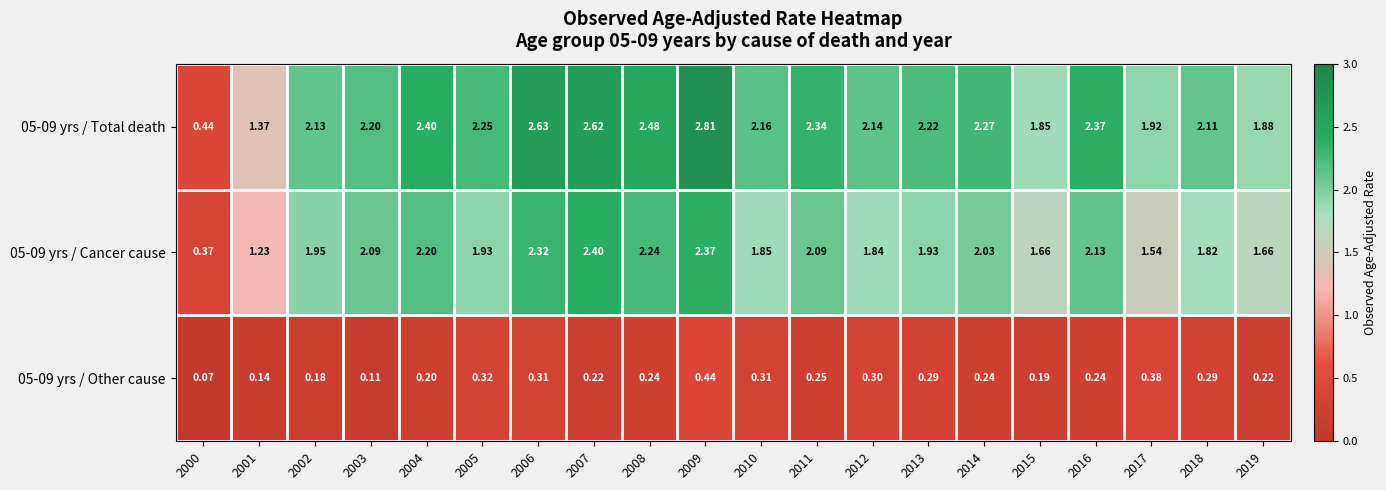

Count the number of data series in this chart.

3